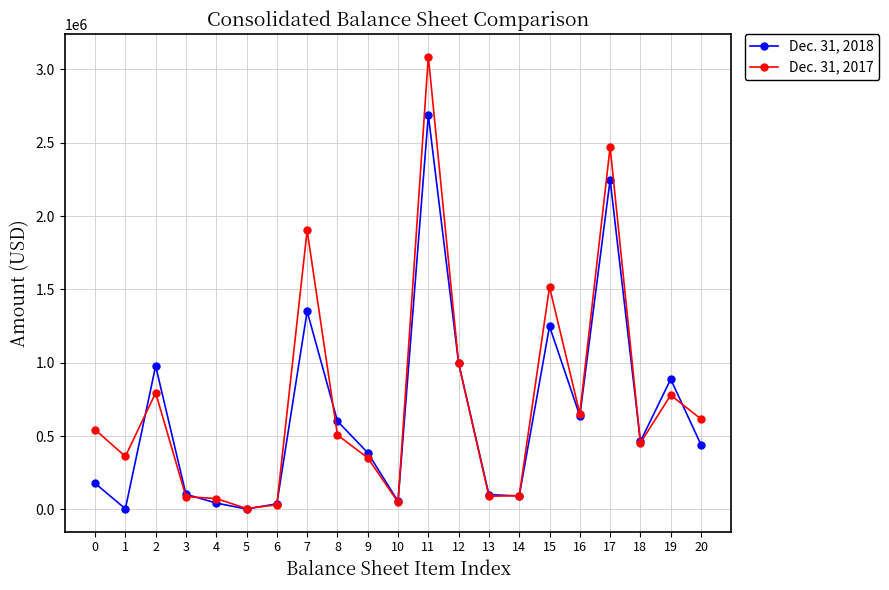

Rank the series by their average value, from lowest to highest.

Dec. 31, 2018, Dec. 31, 2017